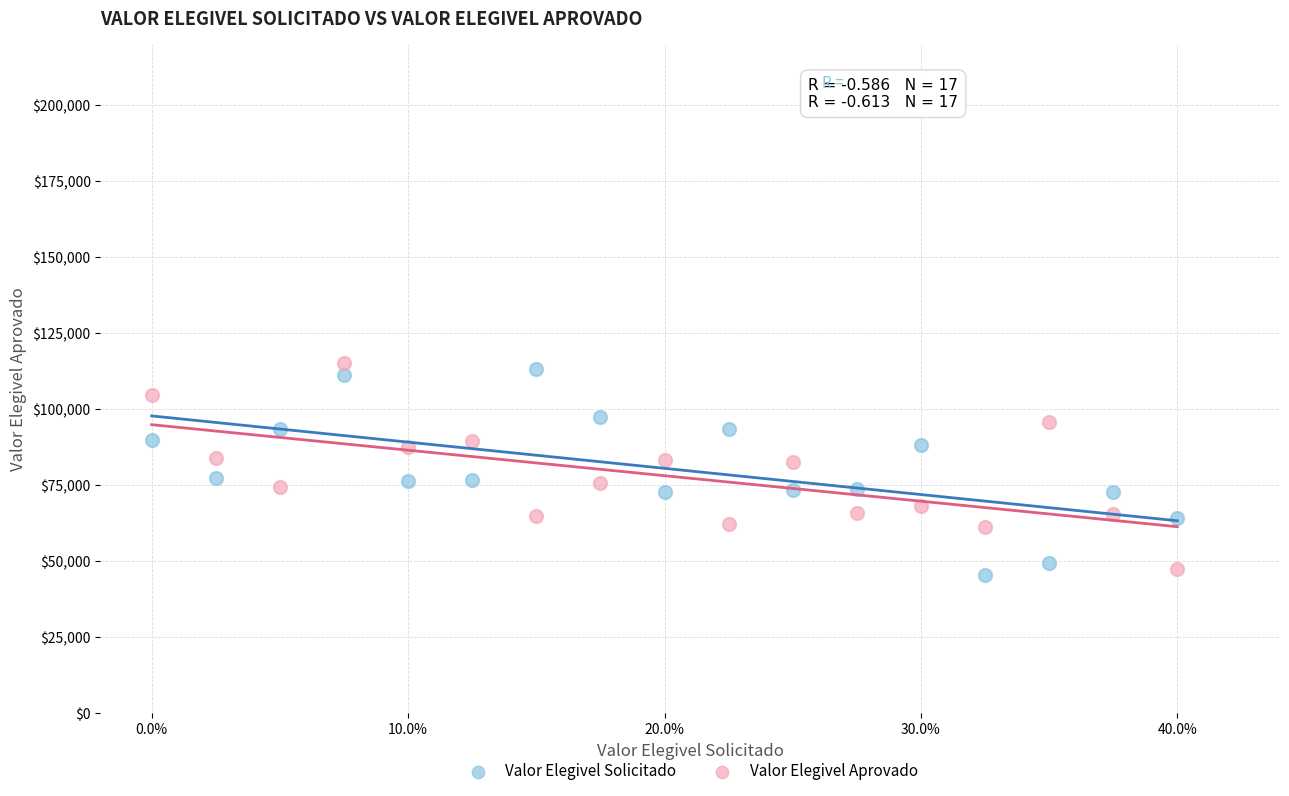

What are all the series names shown in the legend?

Valor Elegivel Solicitado, Valor Elegivel Aprovado